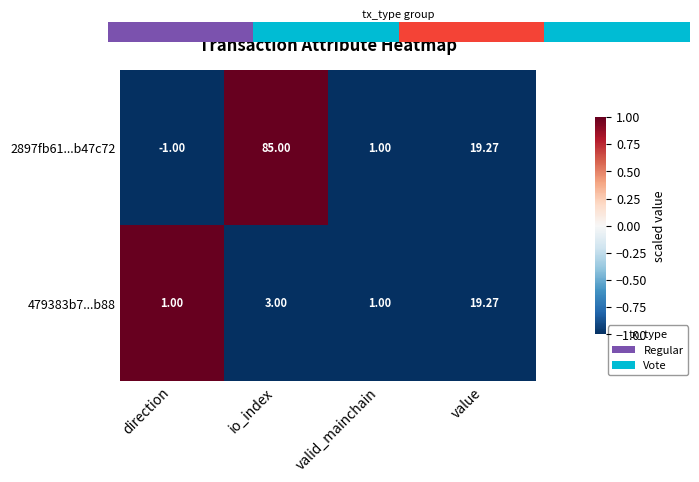

Rank the categories by 2897fb61...b47c72 value from highest to lowest.

io_index, value, valid_mainchain, direction